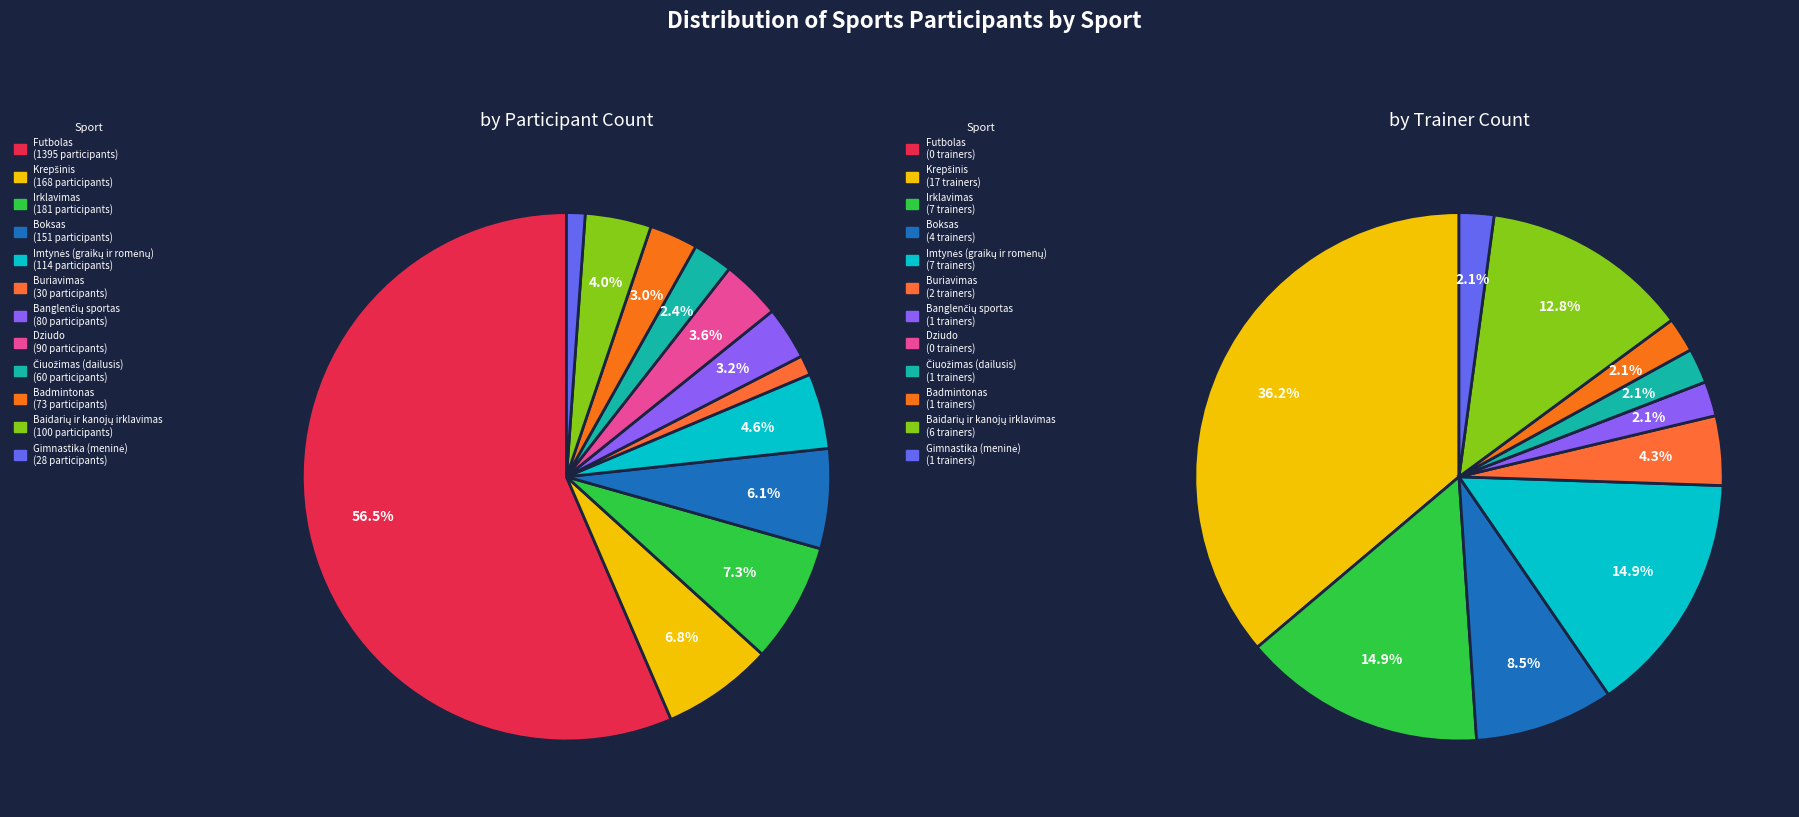

Which has a higher value, Banglenčių sportas or Dziudo?

Dziudo